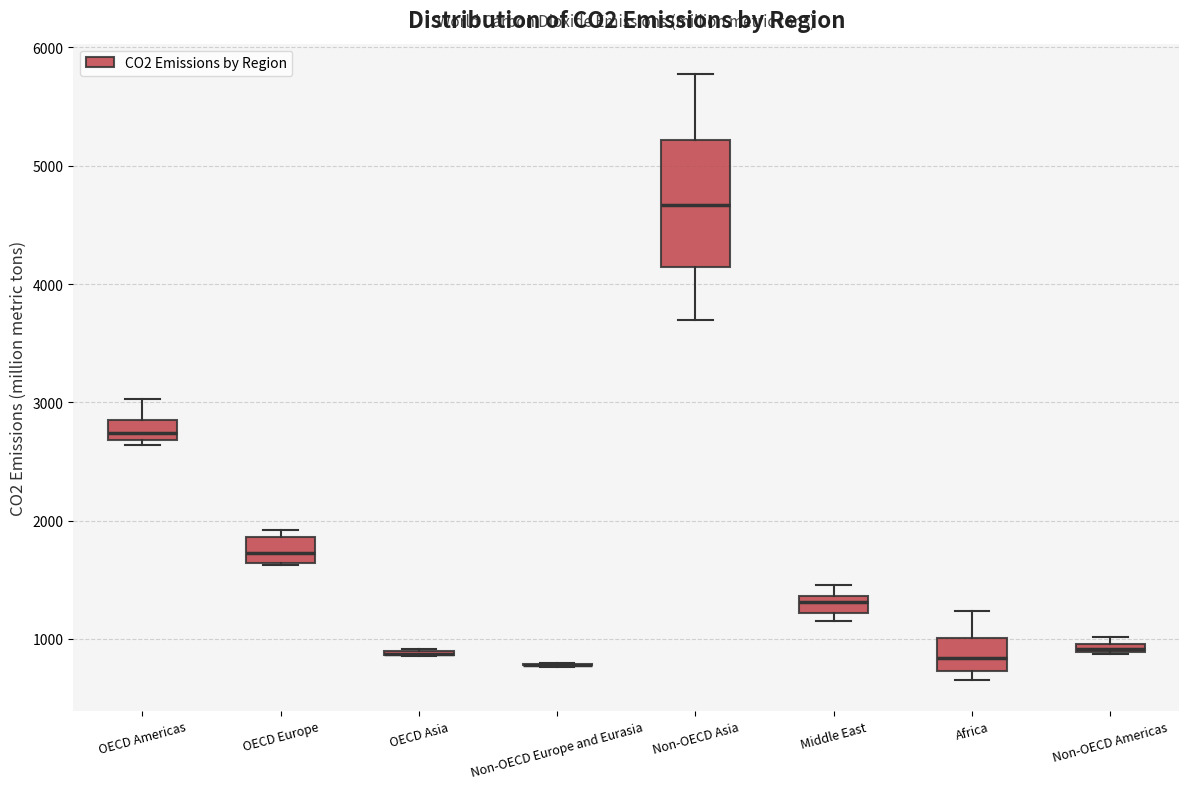

Which box is the tallest, from its lower edge to its upper edge?

Non-OECD Asia